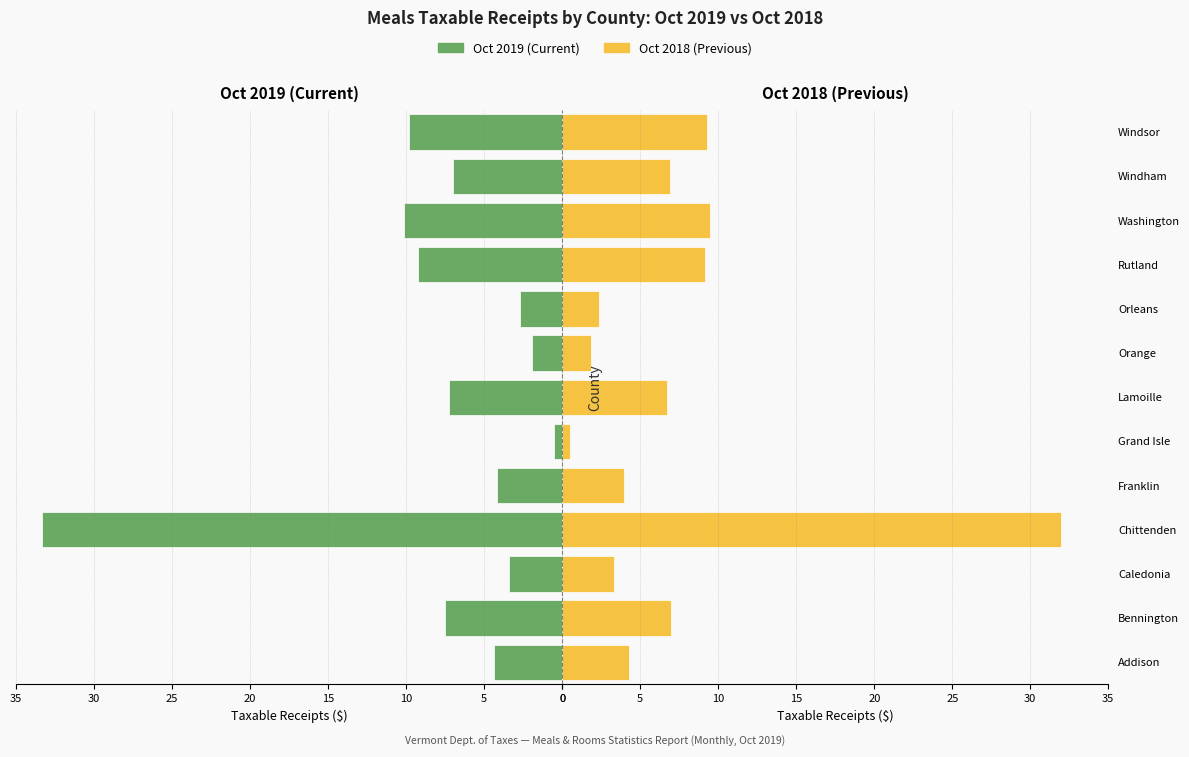

Which series has the largest range (max minus min)?

Oct 2019 (Current)